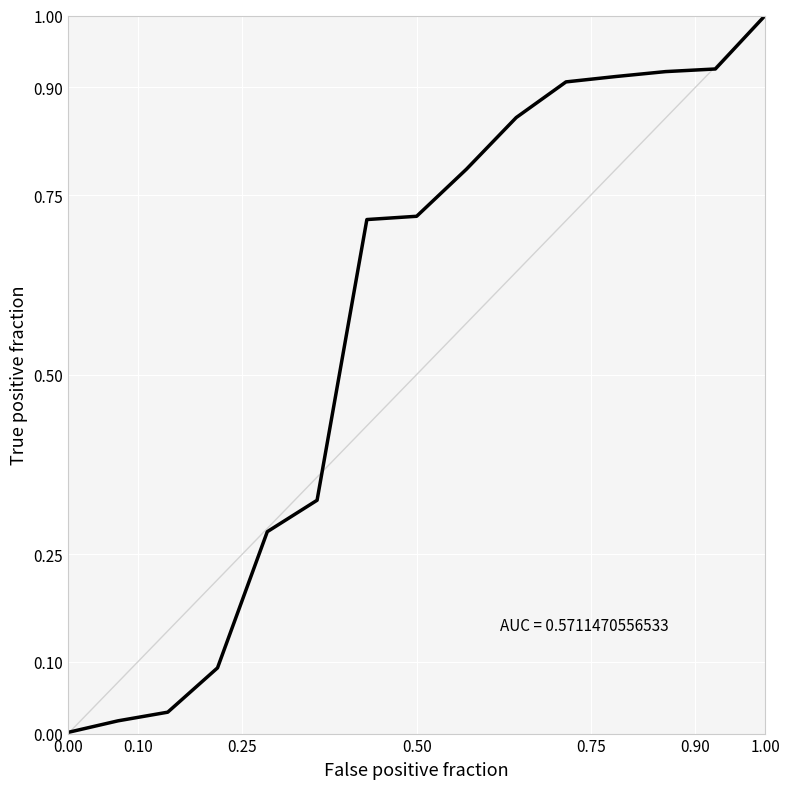

What is the difference between the maximum and minimum values?

1.0